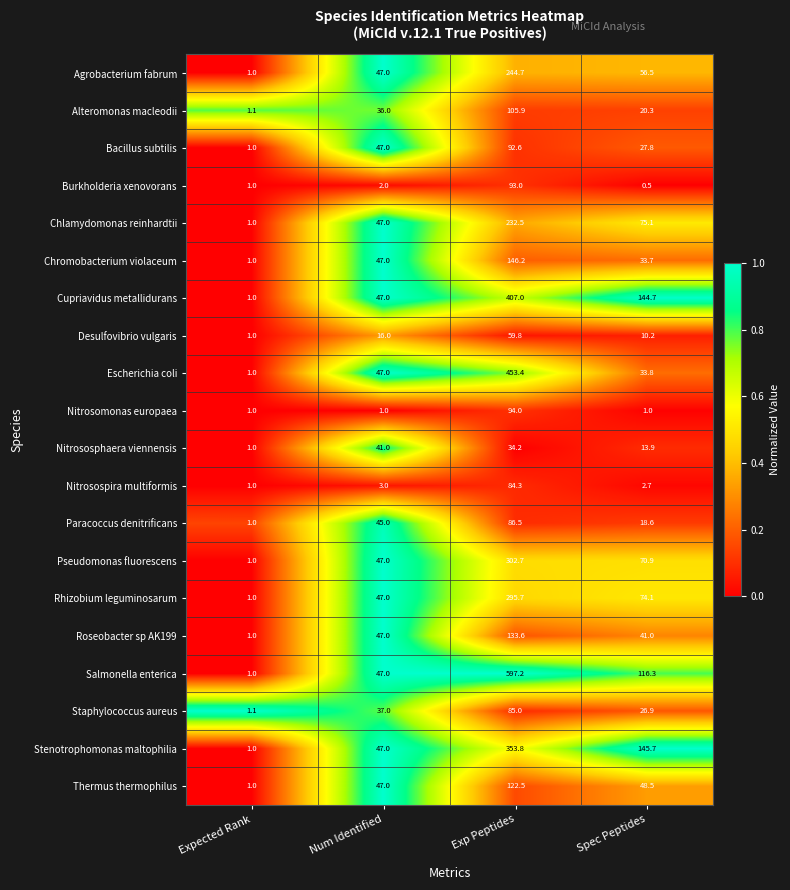

At which category does the chart reach its minimum across all series?

Spec Peptides